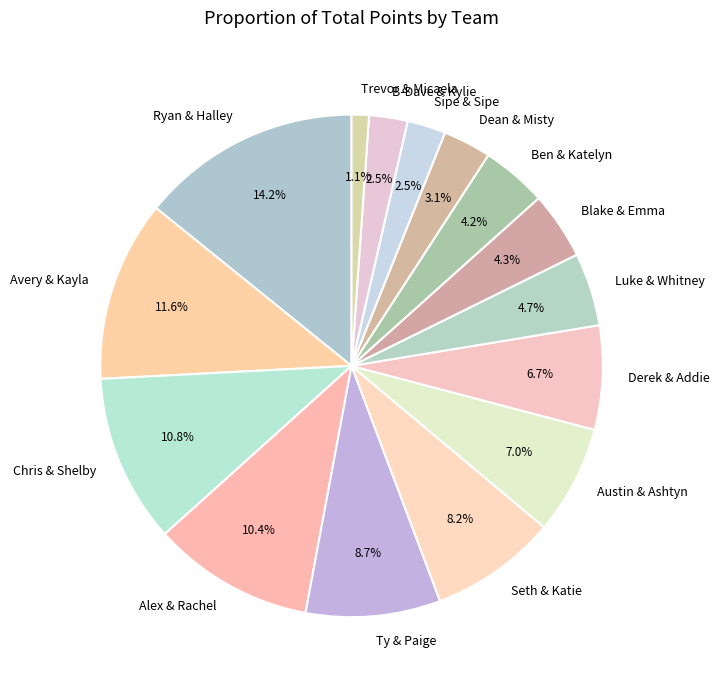

Which slice is the largest?

Ryan & Halley